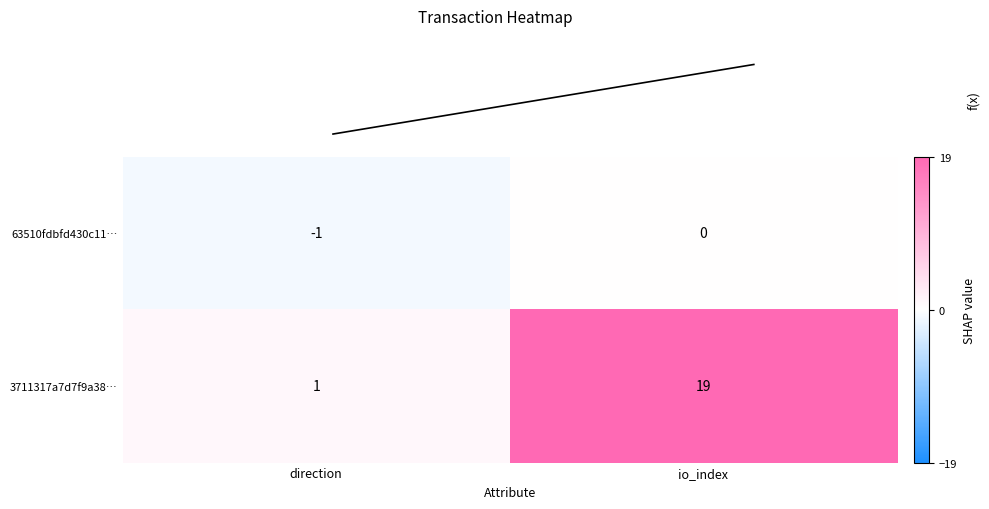

At which label is 3711317a7d7f9a38… closest to 10?

direction